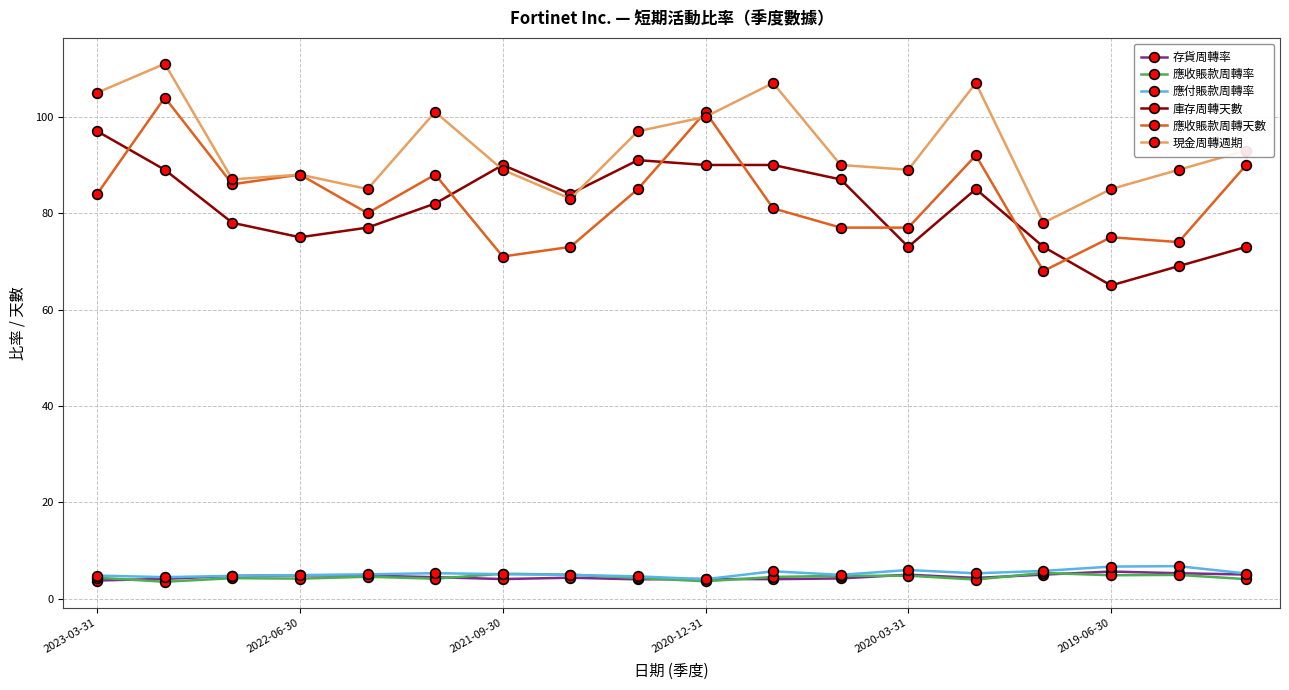

What is the maximum value shown in the chart?

111.0